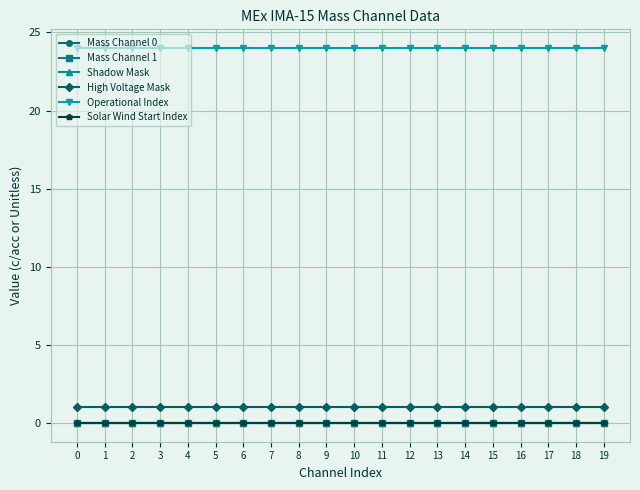

Reading left to right, what are all the values shown in this chart?

Mass Channel 0: 0	0	0	0	0	0	0	0	0	0	0	0	0	0	0	0	0	0	0	0
Mass Channel 1: 0	0	0	0	0	0	0	0	0	0	0	0	0	0	0	0	0	0	0	0
Shadow Mask: 0	0	0	0	0	0	0	0	0	0	0	0	0	0	0	0	0	0	0	0
High Voltage Mask: 1	1	1	1	1	1	1	1	1	1	1	1	1	1	1	1	1	1	1	1
Operational Index: 24	24	24	24	24	24	24	24	24	24	24	24	24	24	24	24	24	24	24	24
Solar Wind Start Index: 0	0	0	0	0	0	0	0	0	0	0	0	0	0	0	0	0	0	0	0